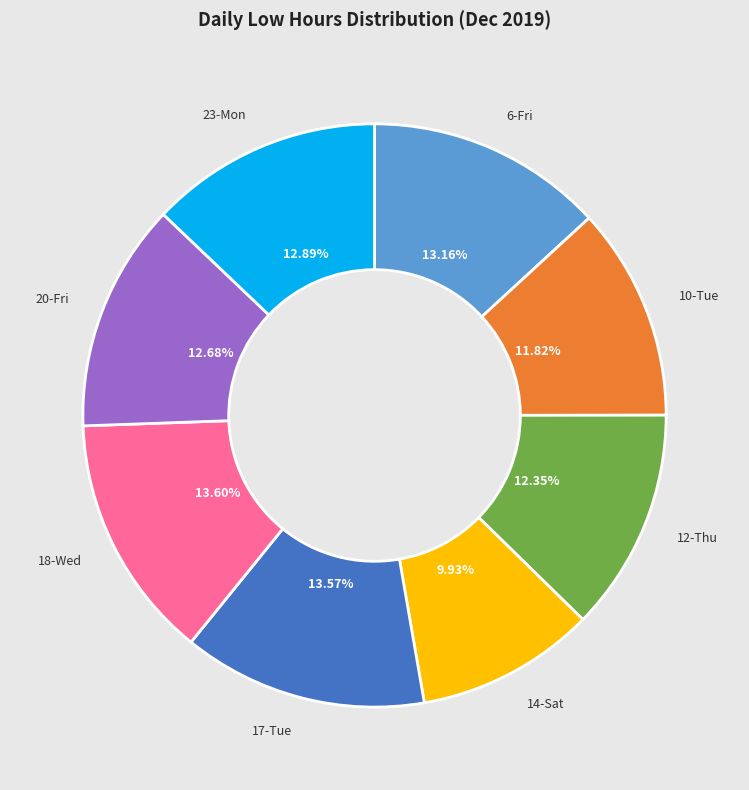

Is it true that 10-Tue is 4% of the pie?

False